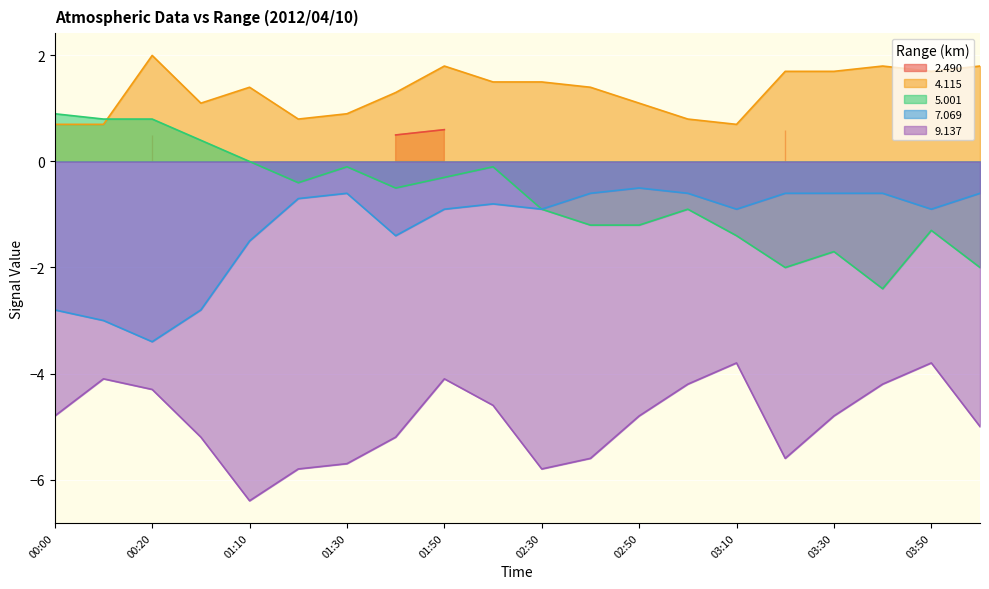

True or false: 9.137 and 5.001 intersect in this chart.

False